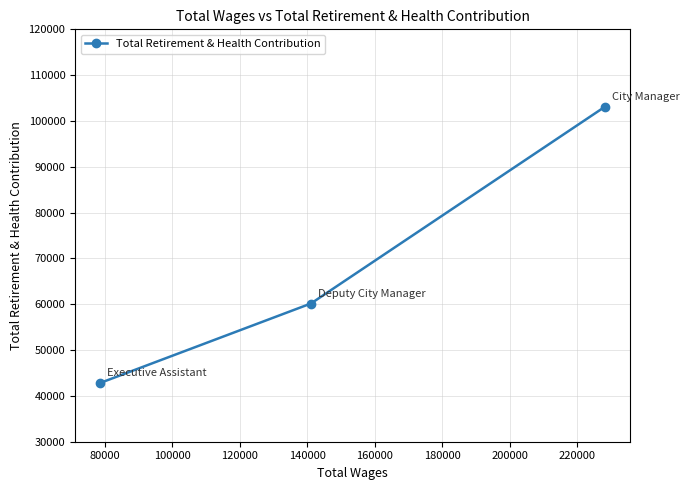

Reading left to right, what are all the values shown in this chart?

42843	60164	103081